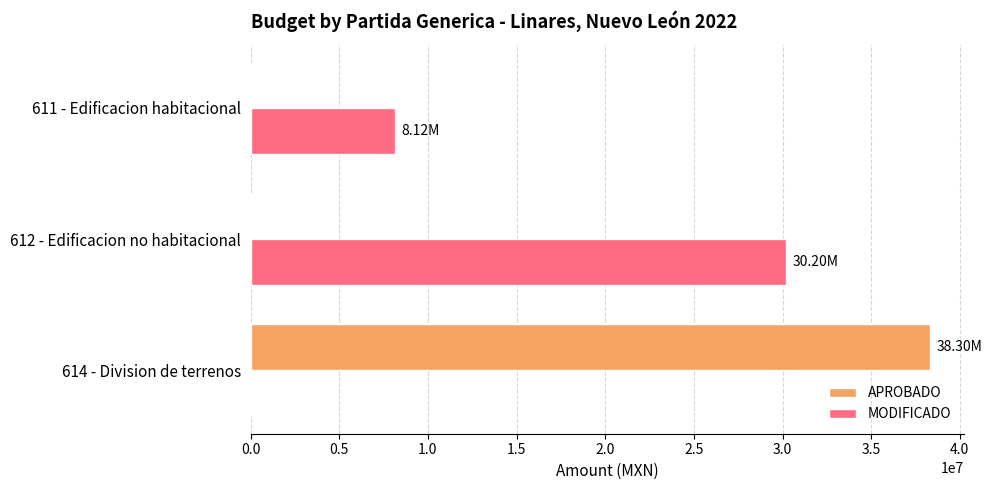

What is the sum of the APROBADO values at 611 - Edificacion habitacional and 614 - Division de terrenos?

38300000.0